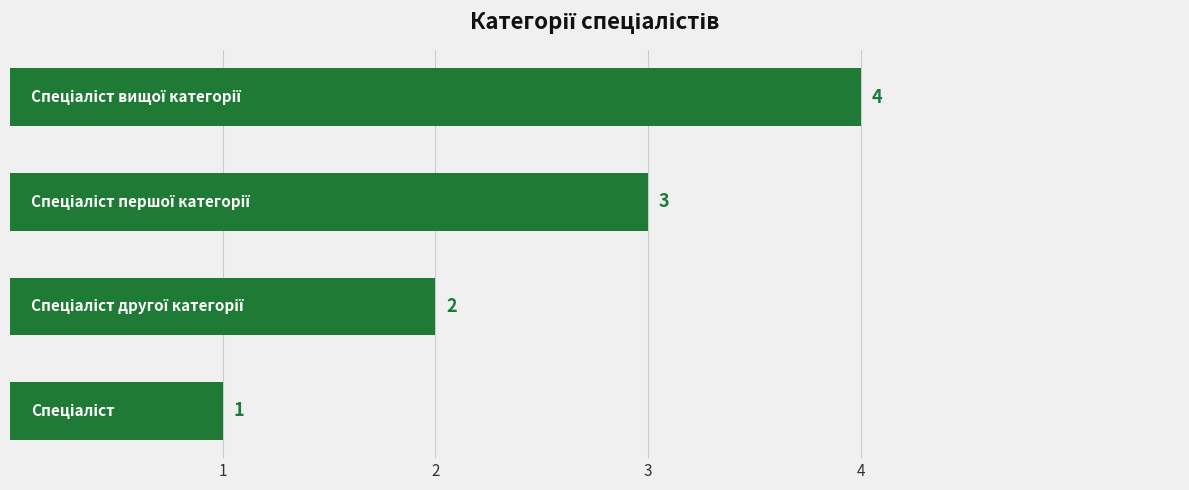

What is the sum of all values?

10